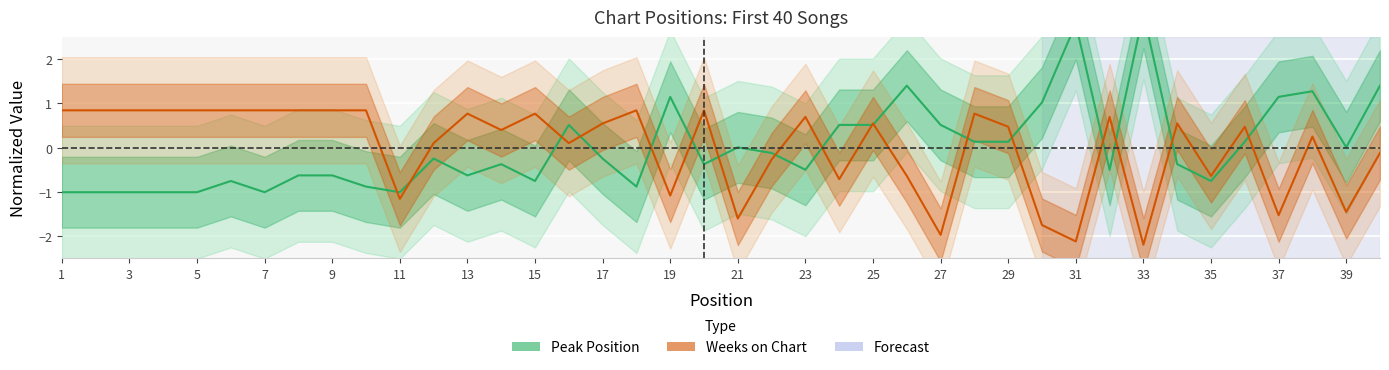

The value of Weeks on Chart at 21 is -0.1. True or false?

False